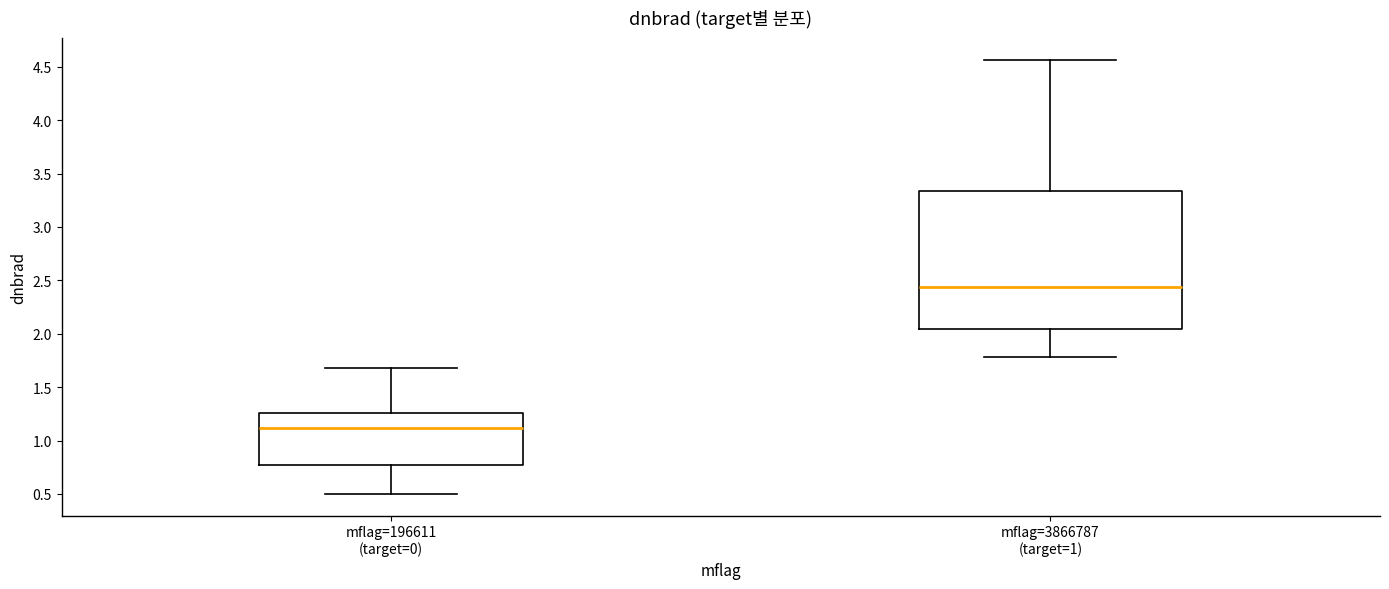

Which box is the tallest, from its lower edge to its upper edge?

mflag=3866787 (target=1)